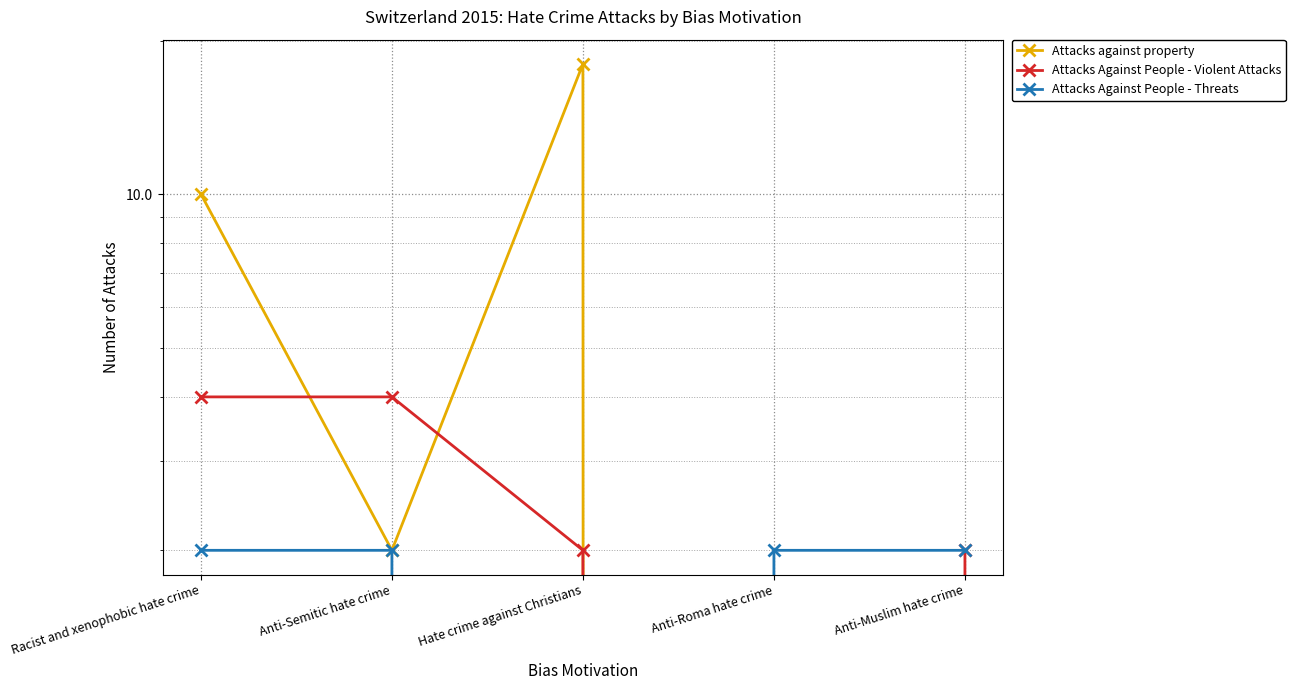

Does the chart have visible grid lines?

Yes